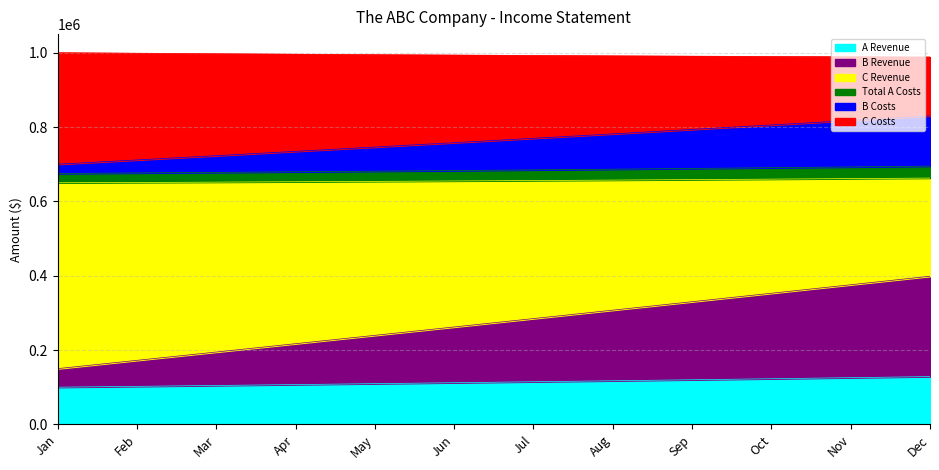

Is it true that A Revenue equals 109565.1 at May?

True